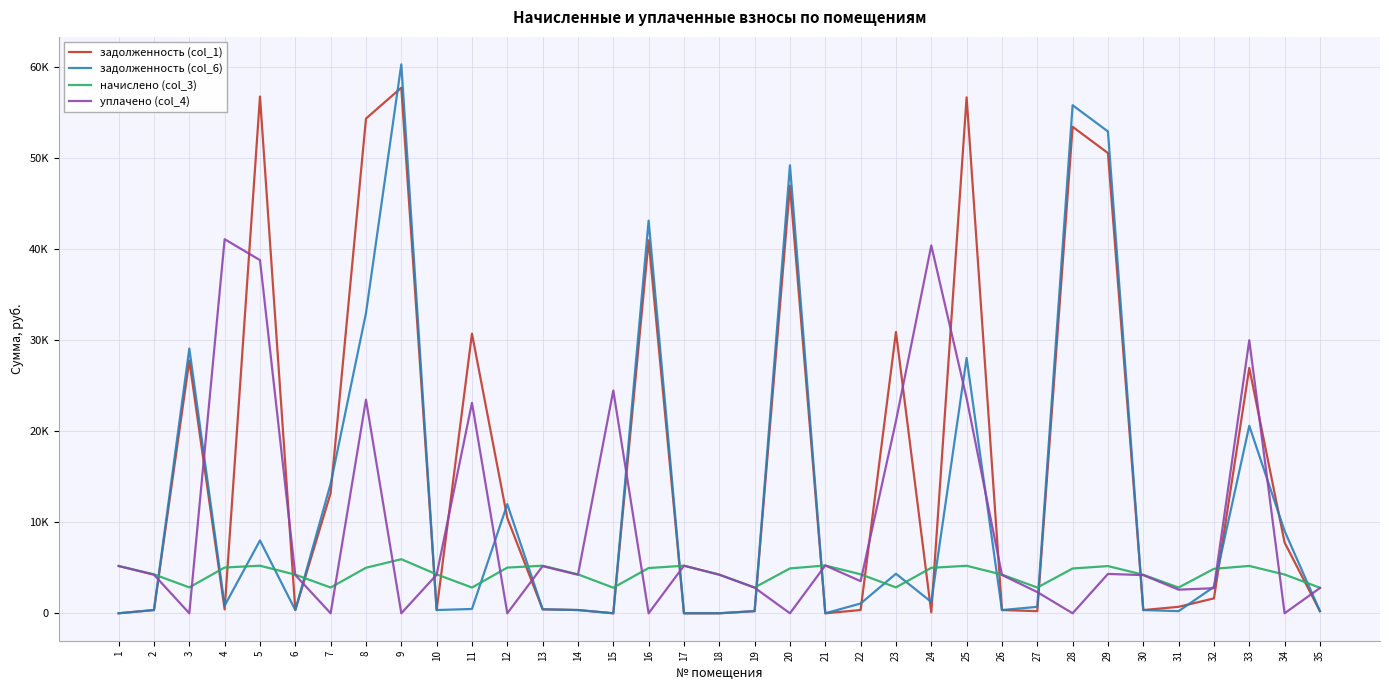

What is the sum of all уплачено (col_4) values?

337576.4